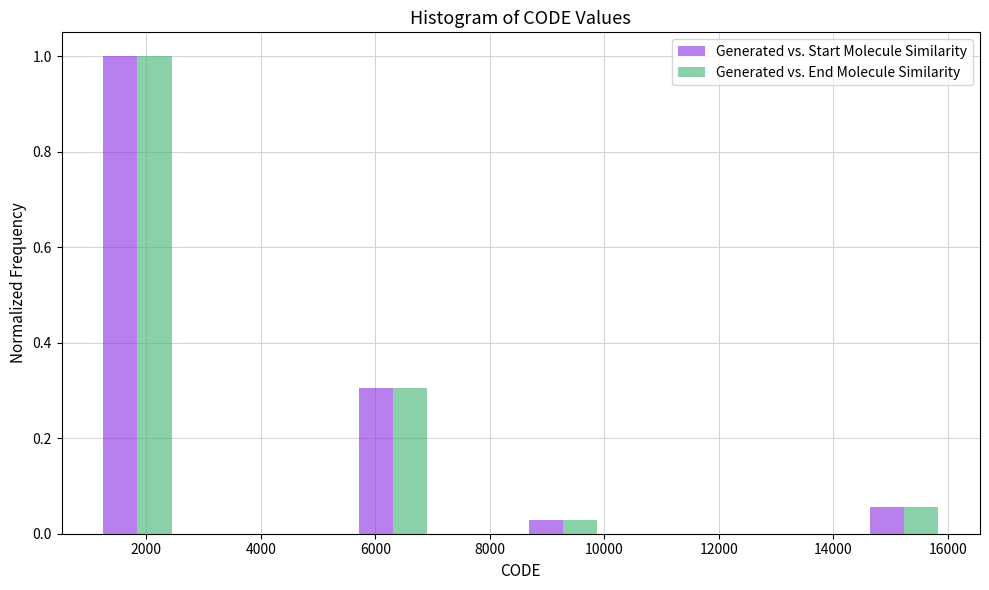

In the Generated vs. Start Molecule Similarity series, which range on the x-axis has the tallest bar?

1200 to 2600